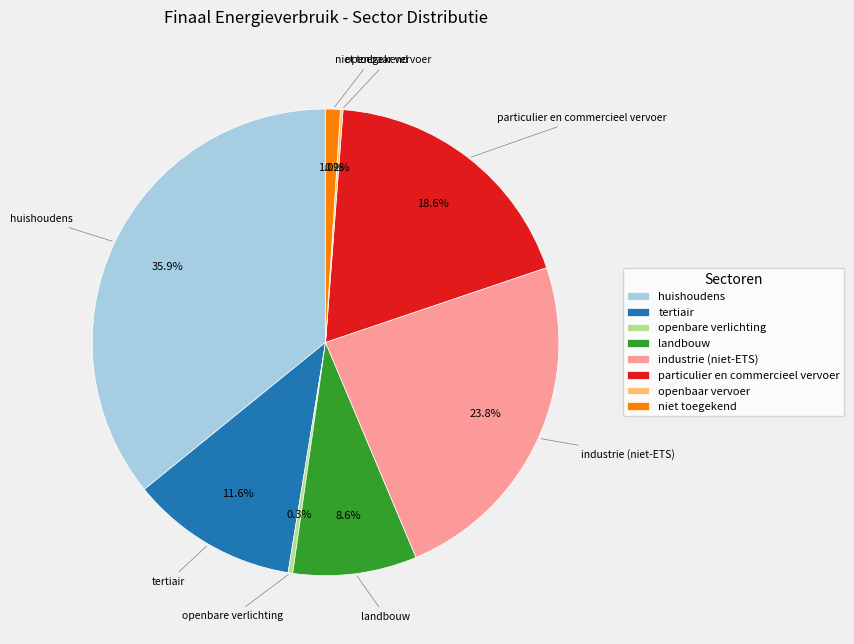

To the nearest percent, what portion does particulier en commercieel vervoer represent?

19%